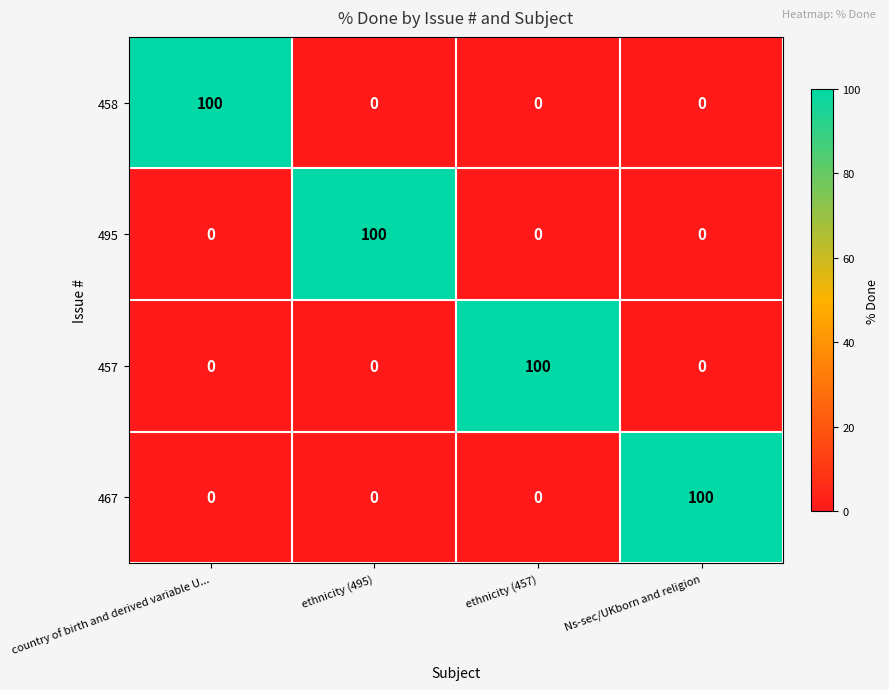

What is the difference between the highest and lowest values at ethnicity (495)?

100